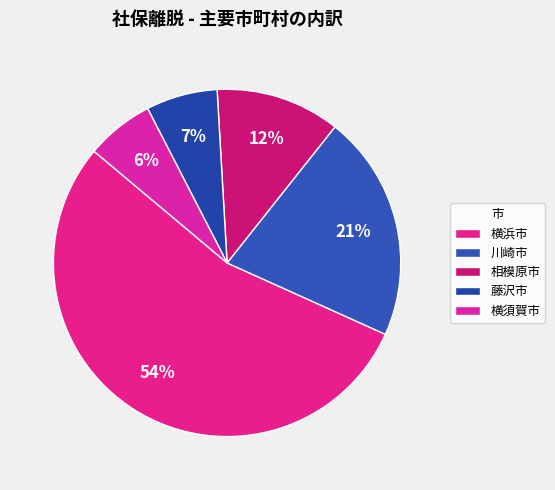

What is the largest slice in the pie chart?

横浜市